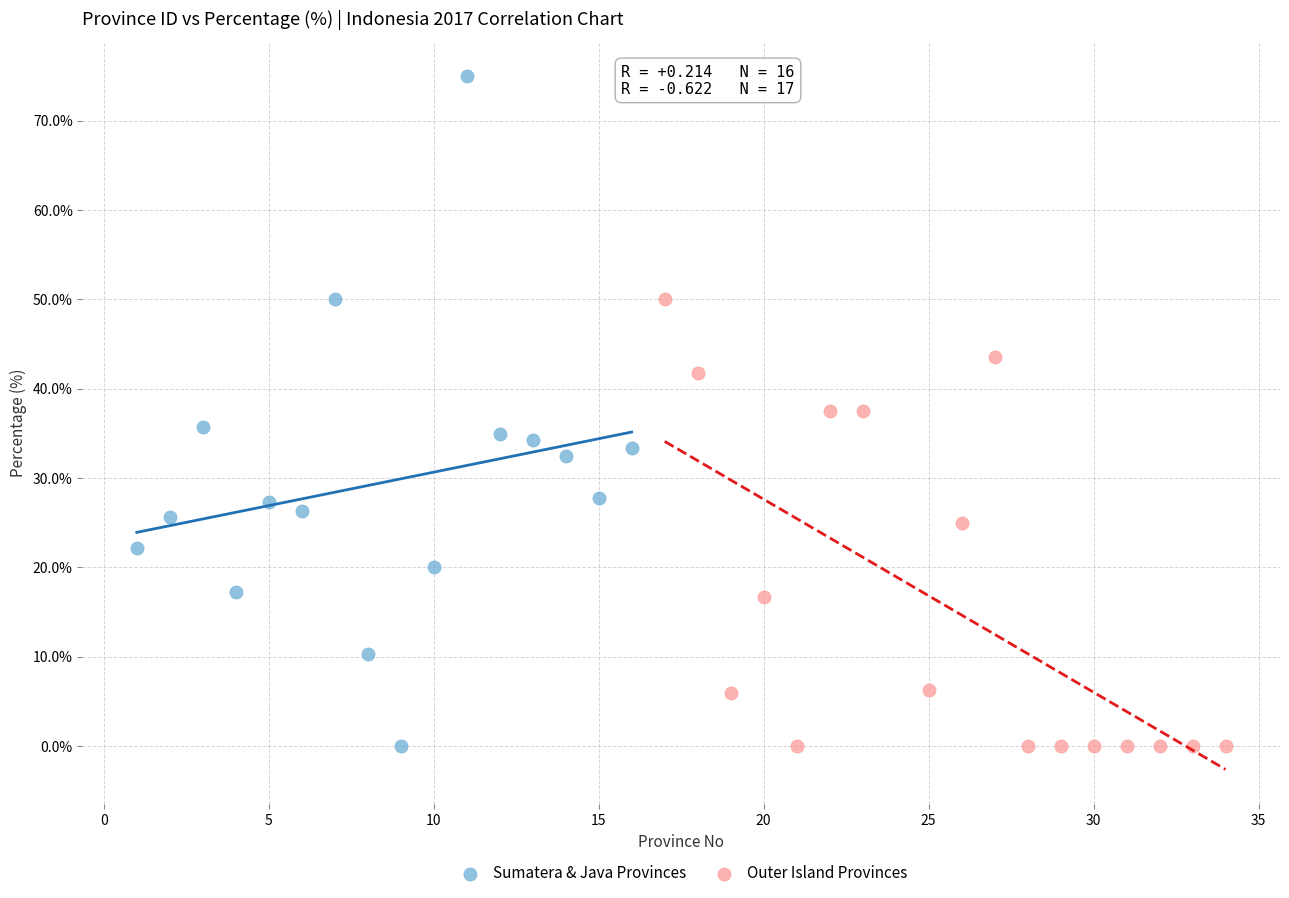

Which series contains the highest Y value?

Sumatera & Java Provinces